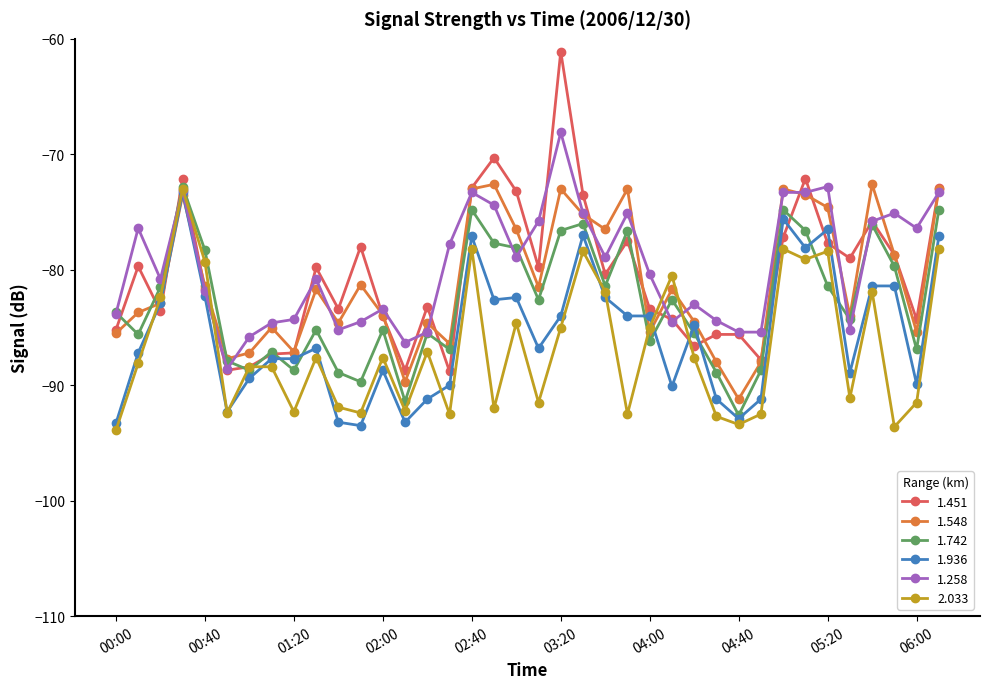

What are all the series names shown in the legend?

1.451, 1.548, 1.742, 1.936, 1.258, 2.033